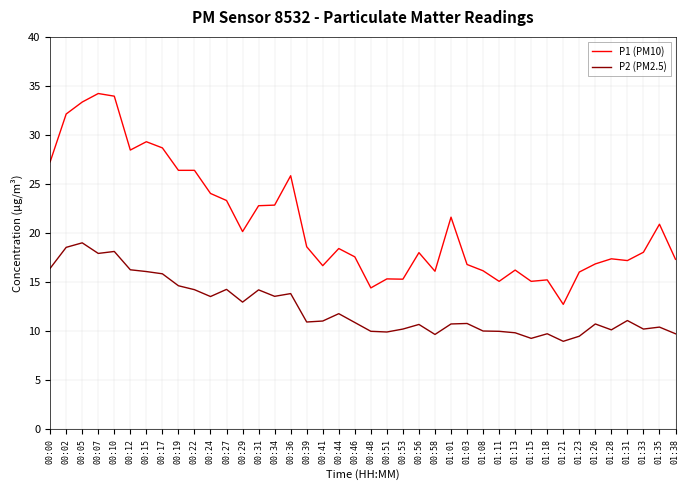

What is the sum of all P1 (PM10) values?

841.4